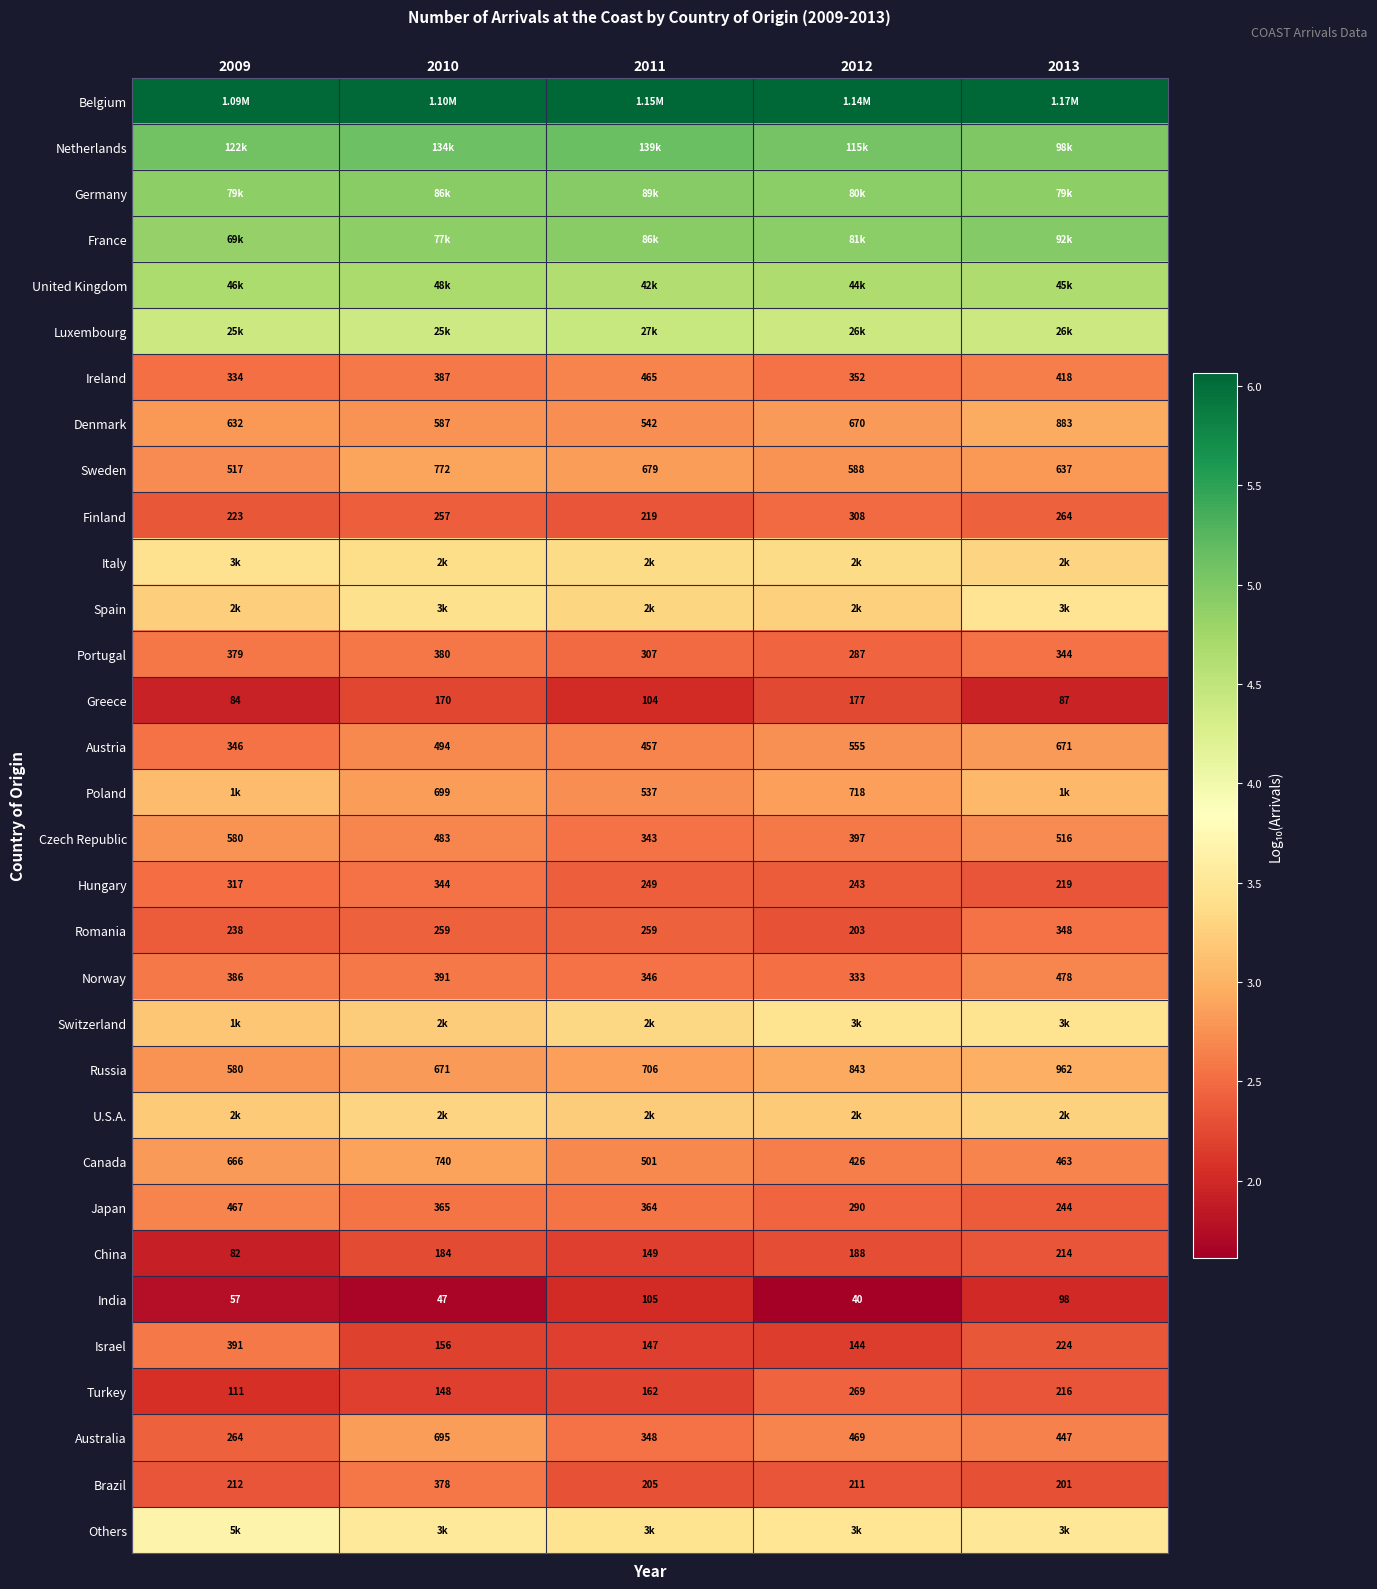

The value of Denmark at 2013 is 3.8. True or false?

False